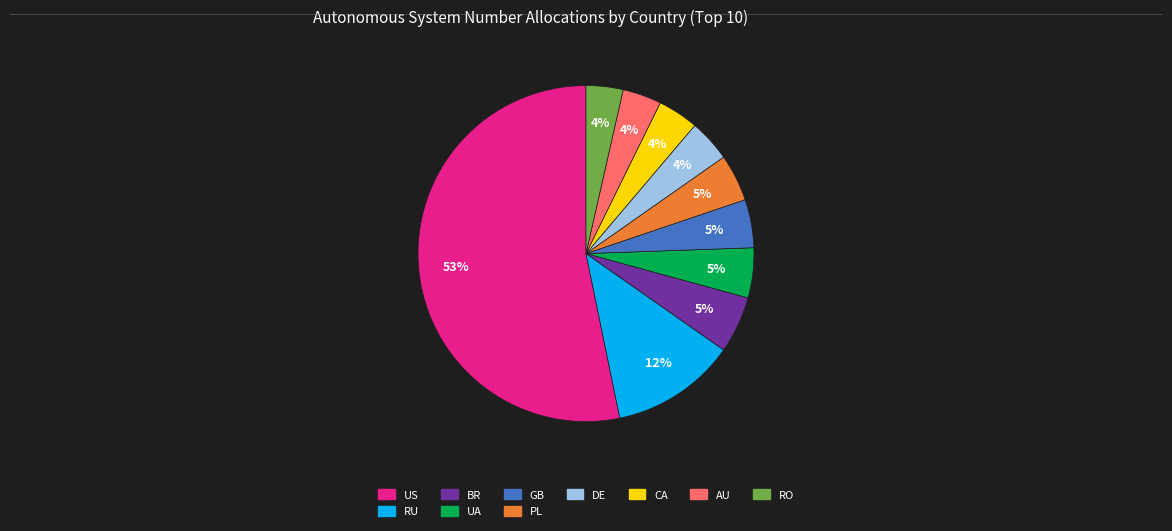

Is there any slice that represents more than half of the pie?

Yes